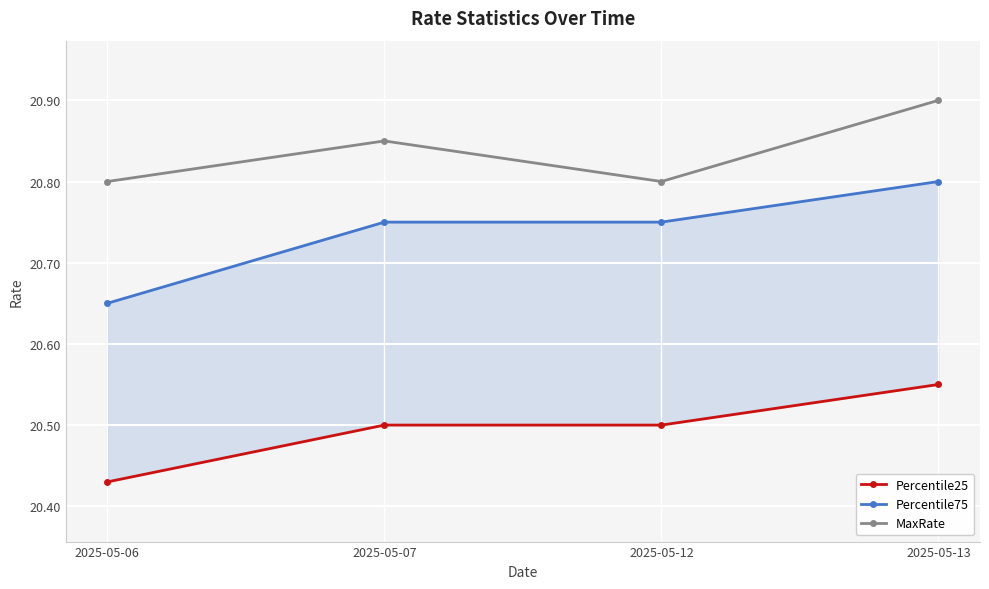

At how many categories does at least one series exceed 20?

4